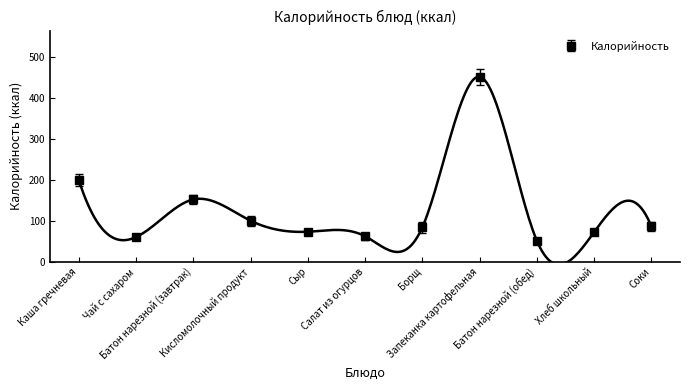

How many points are higher than both their immediate neighbors (excluding endpoints)?

2